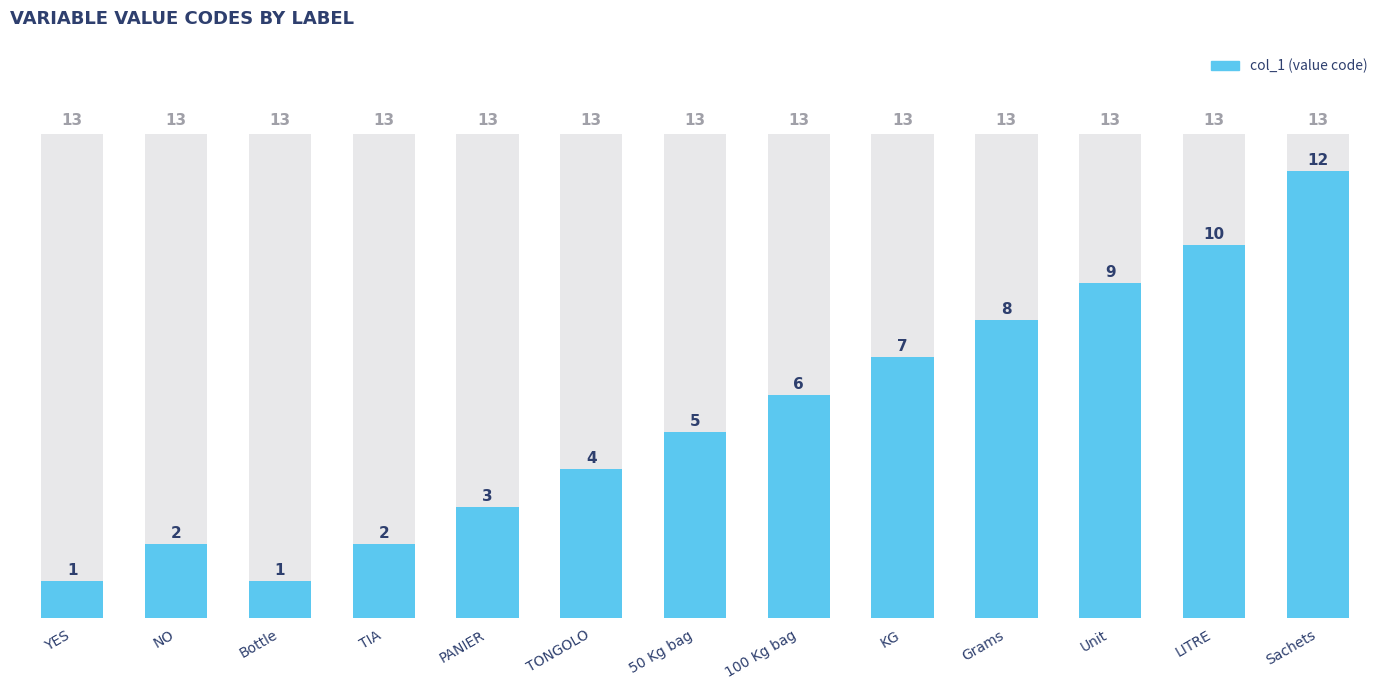

True or false: the data shows 1 at NO.

False